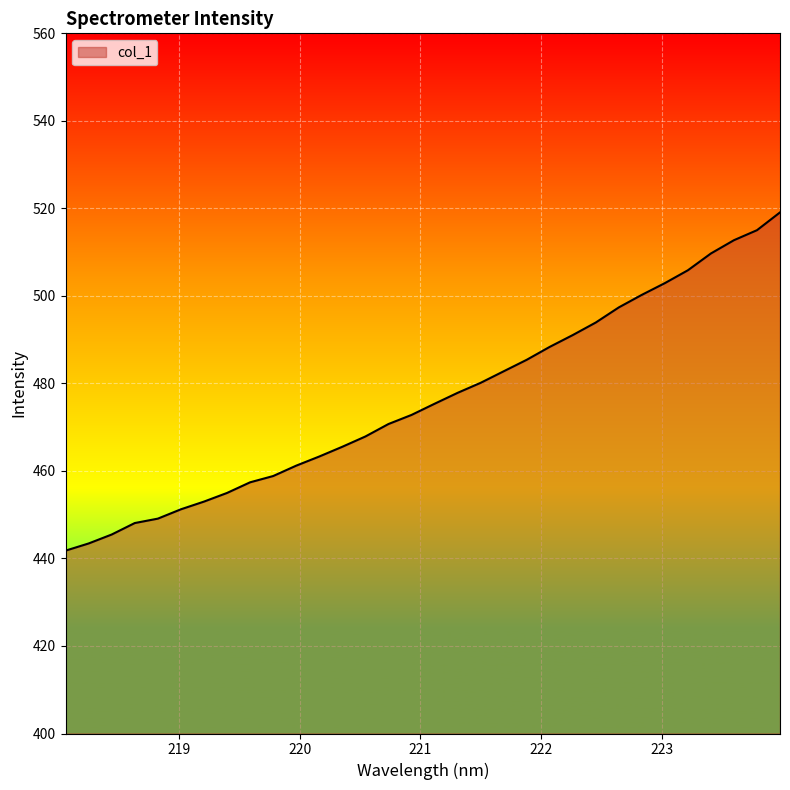

What is the minimum value shown in the chart?

441.8